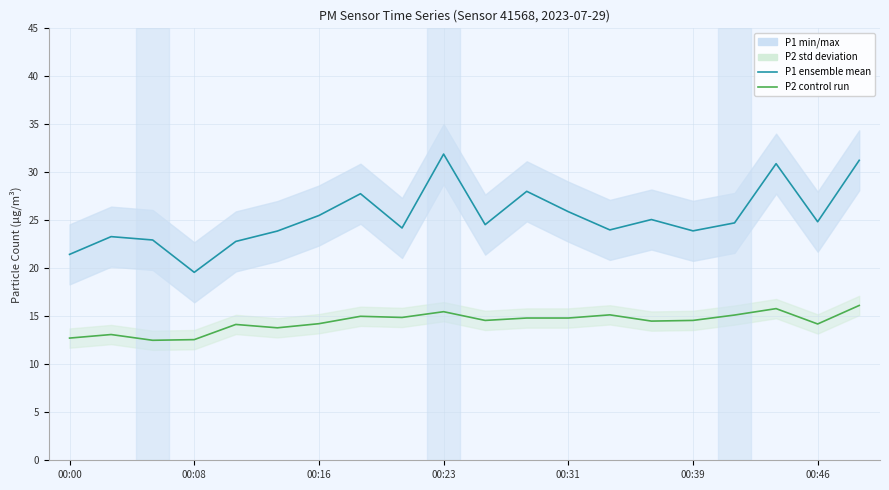

True or false: P1 (mean run) and P2 (mean run) intersect in this chart.

False